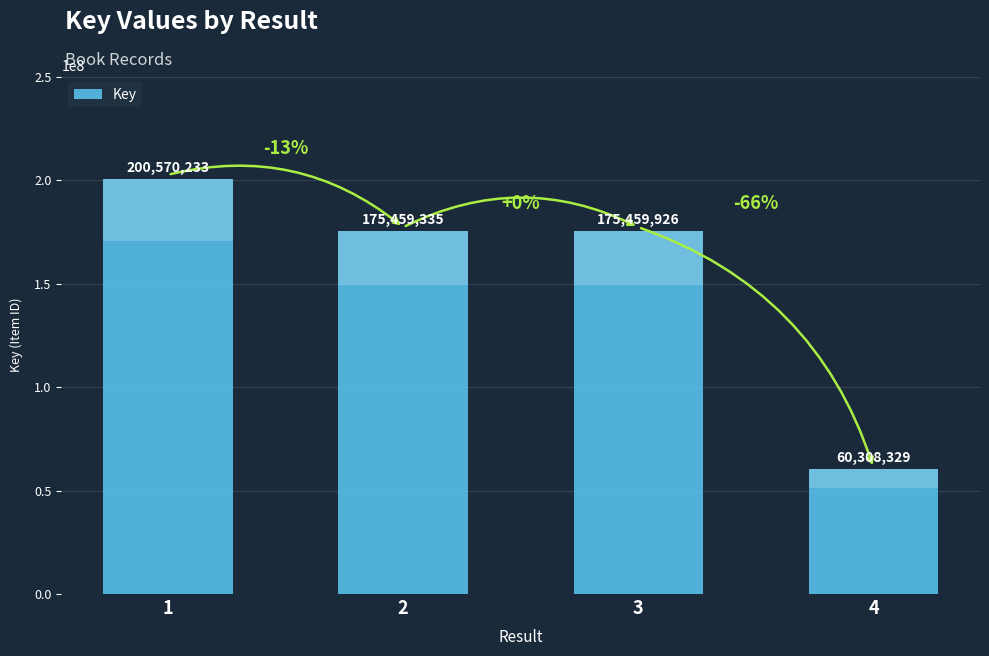

Reading right to left, extract all data points from this chart.

4=60308329	3=175459926	2=175459335	1=200570233